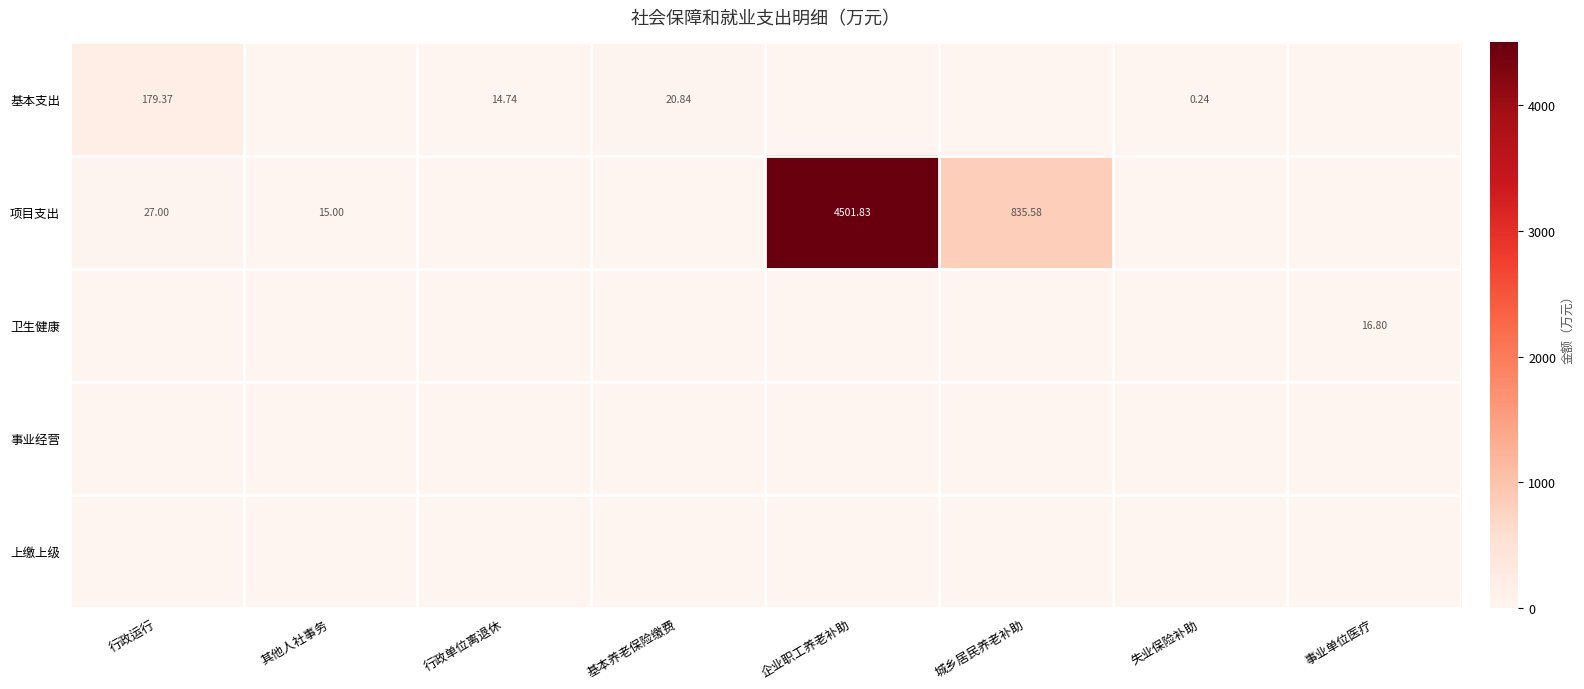

What is the spread (max minus min) of values at 行政运行?

179.4